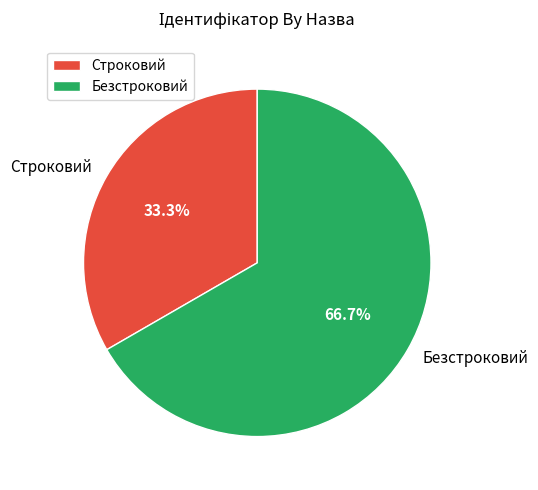

What percentage is the Строковий slice, to the nearest percent?

33%